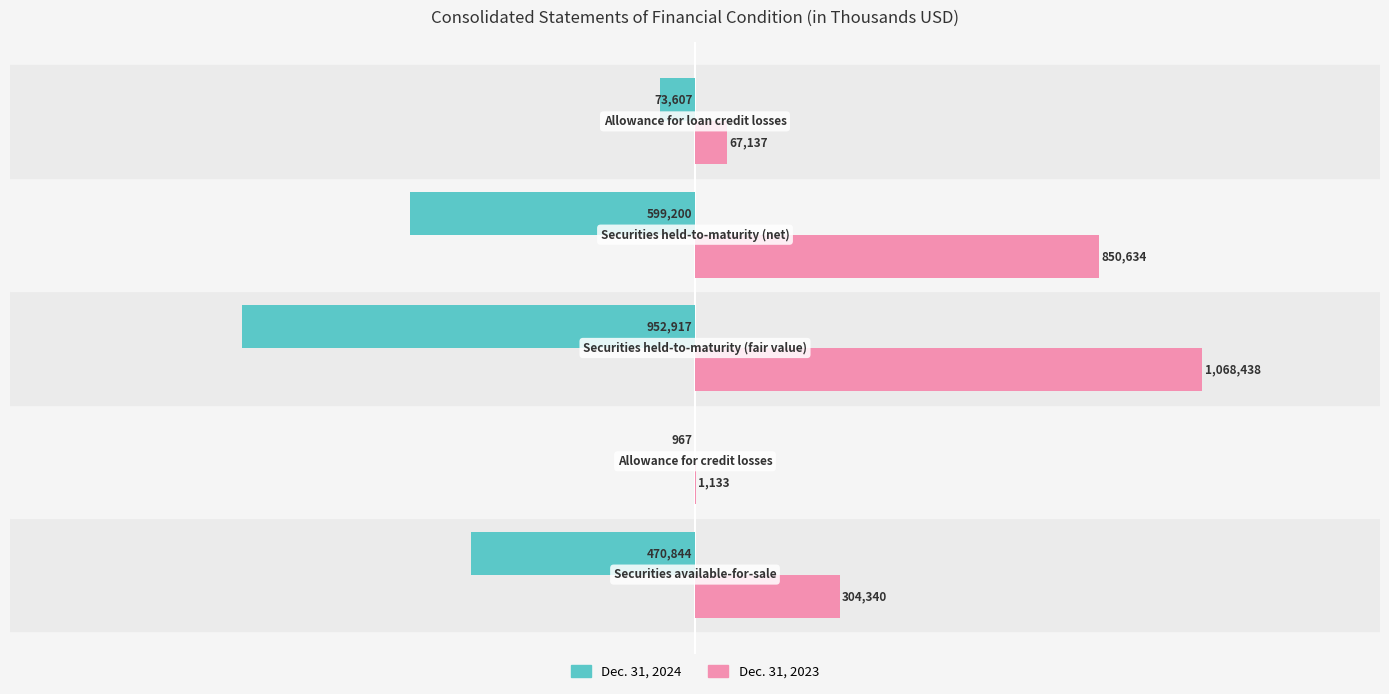

What is the average value of the Dec. 31, 2024 series?

-419507